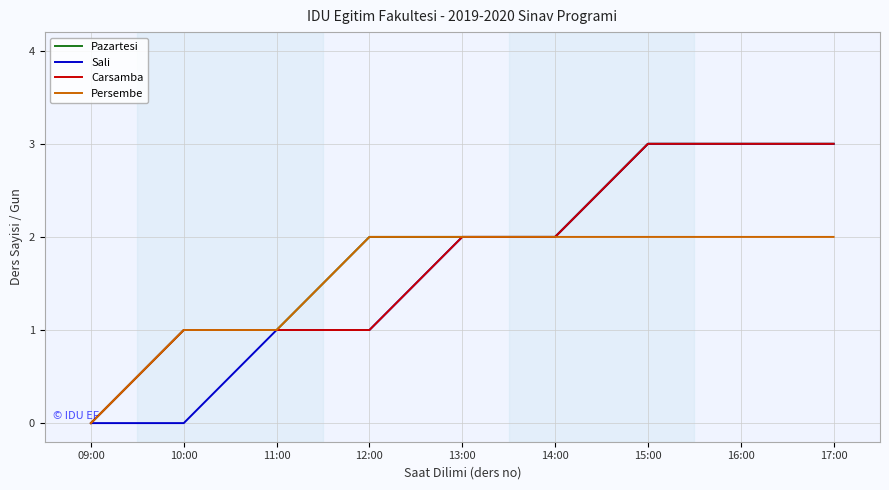

Is the value of Sali at 15:00 greater than the value of Persembe at 16:00?

Yes